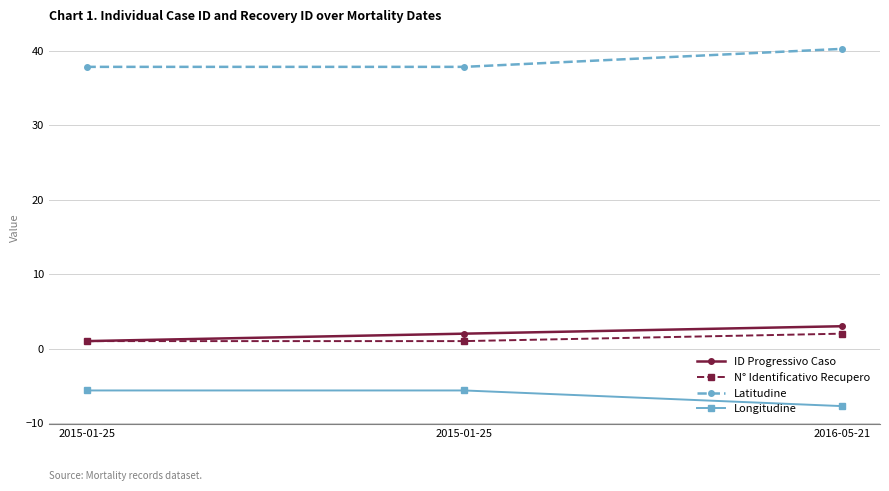

Which series has the largest total across all categories?

Latitudine